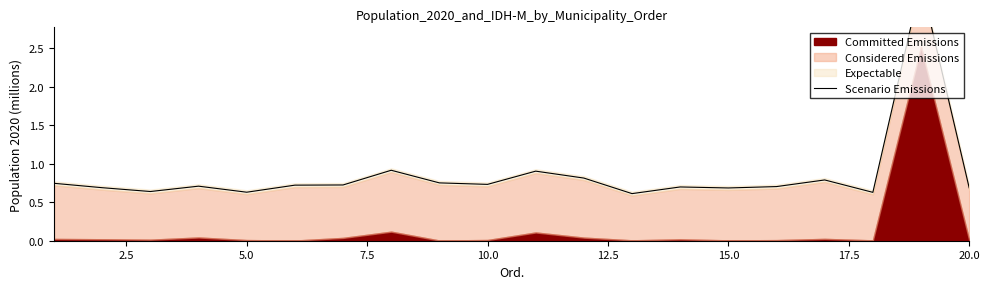

Is it true that the value at 10.0 is 0.7?

True